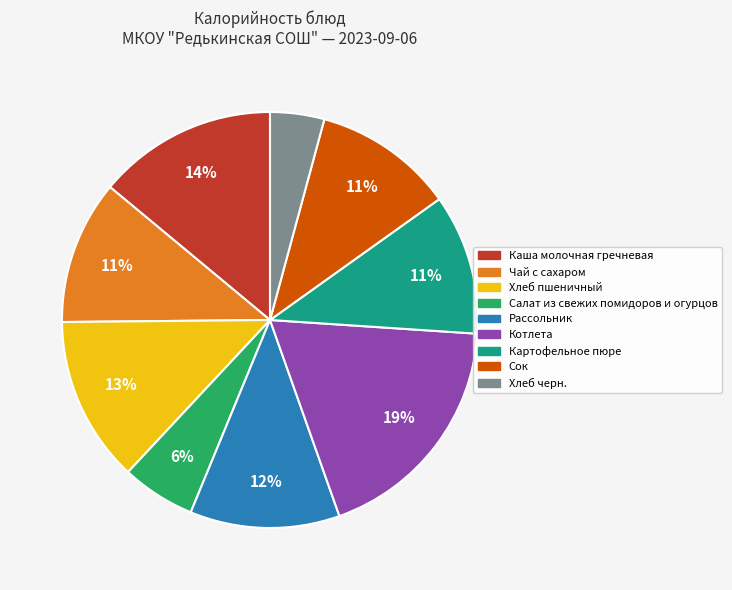

Approximately how many times larger is the value at Хлеб пшеничный compared to Чай с сахаром?

1.2